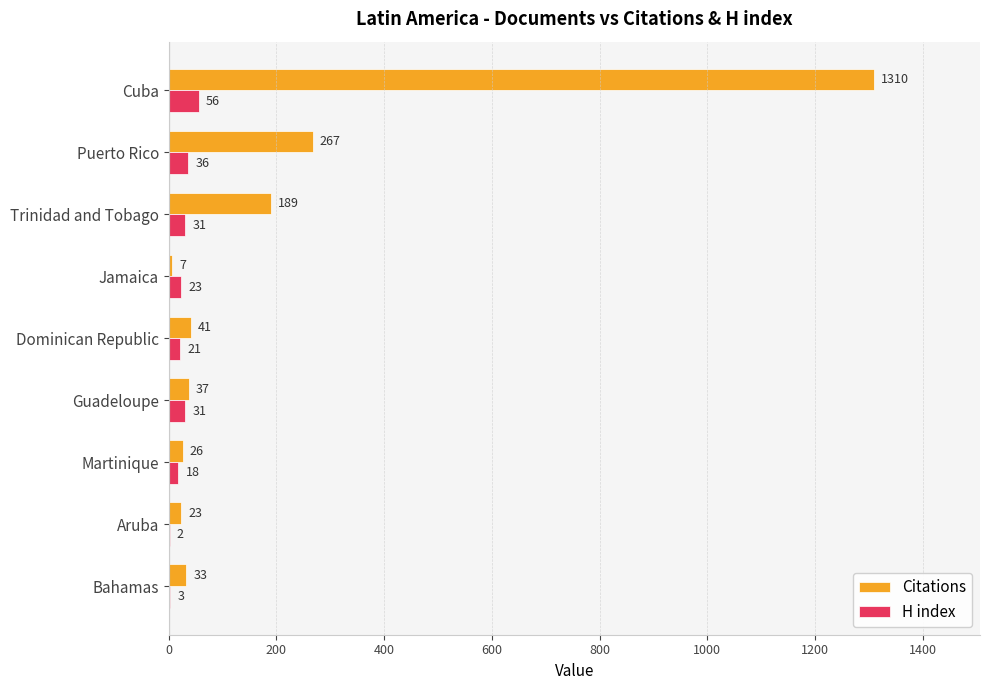

What is the sum of the Citations values at Aruba and Guadeloupe?

60